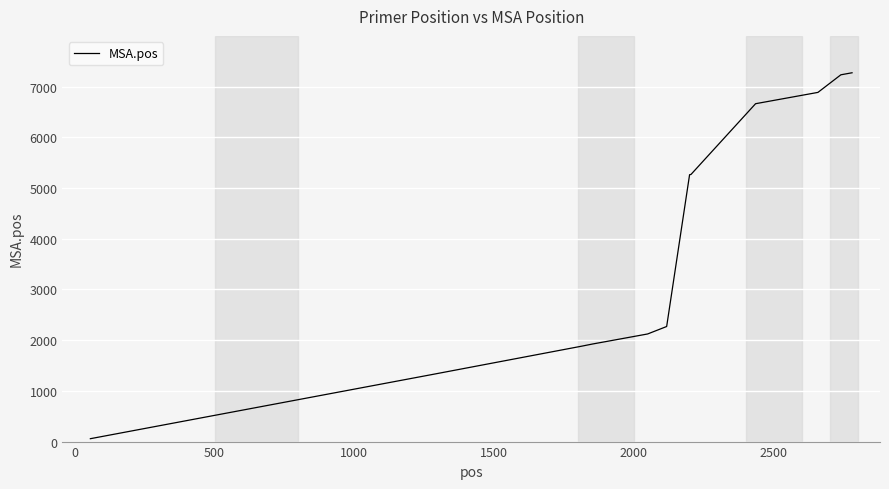

Does the chart display data point markers on the line(s)?

No